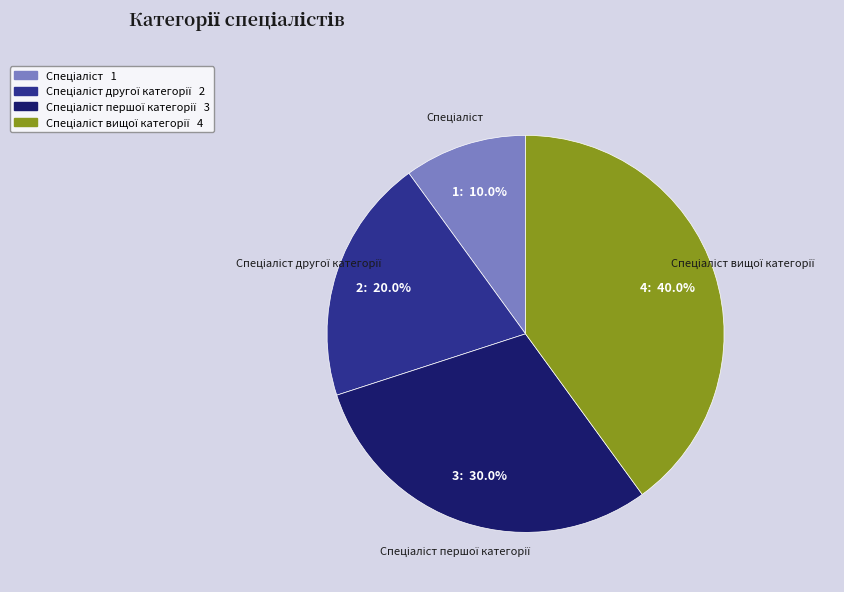

Is there any slice that represents more than half of the pie?

No